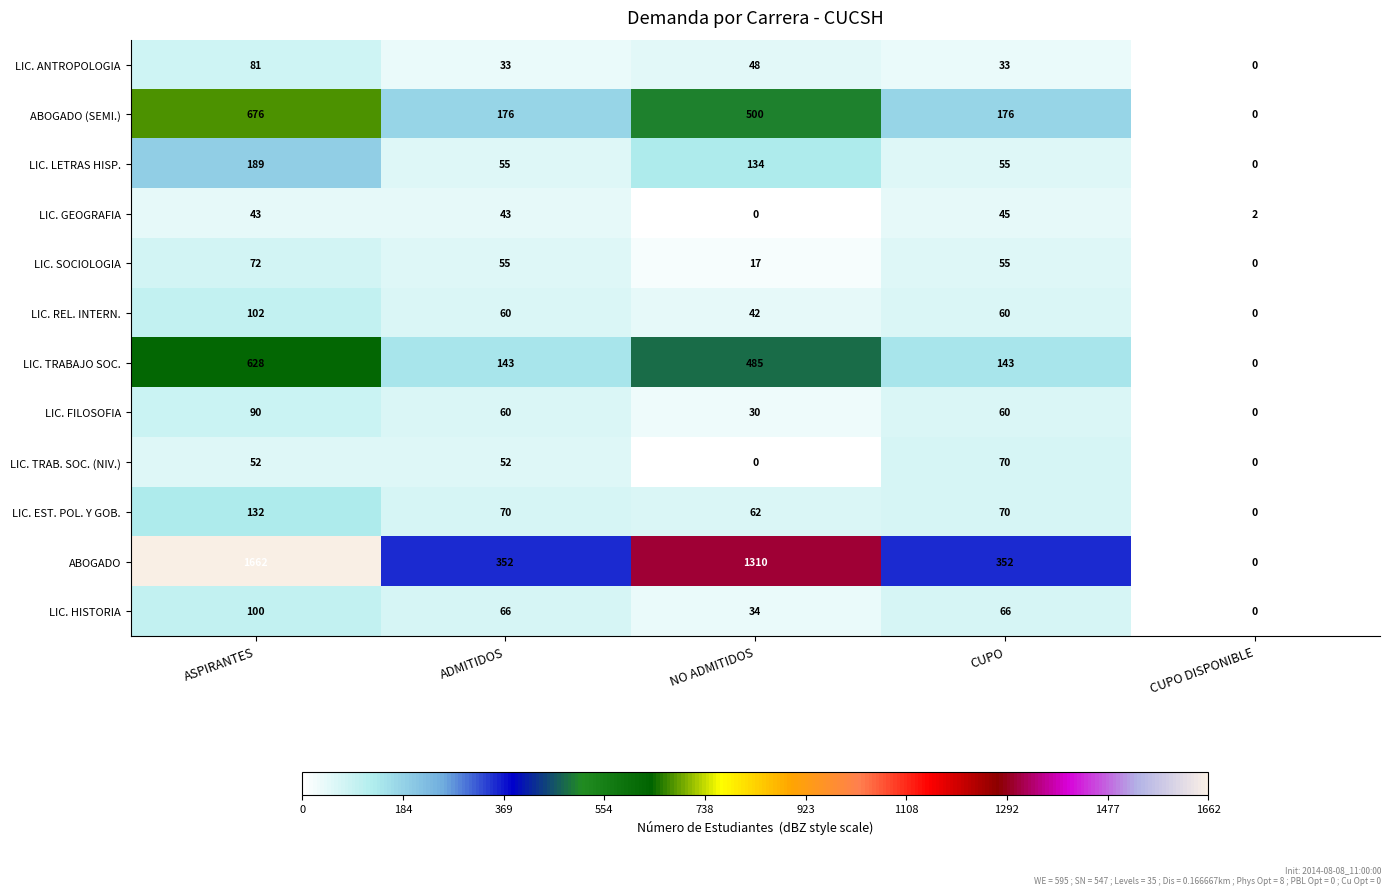

Which series changed the most between ADMITIDOS and NO ADMITIDOS?

ABOGADO